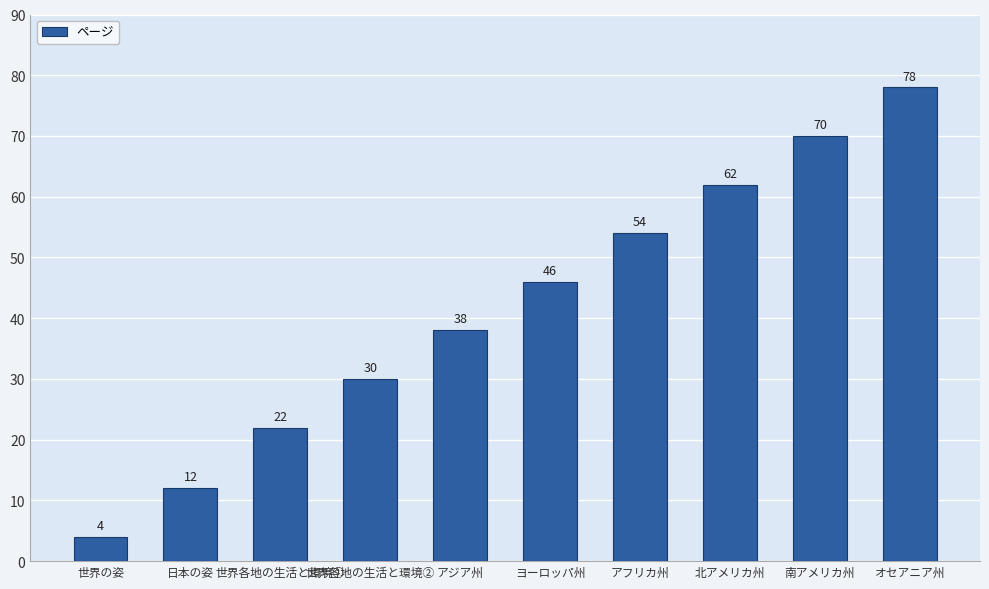

Are the bars horizontal?

No